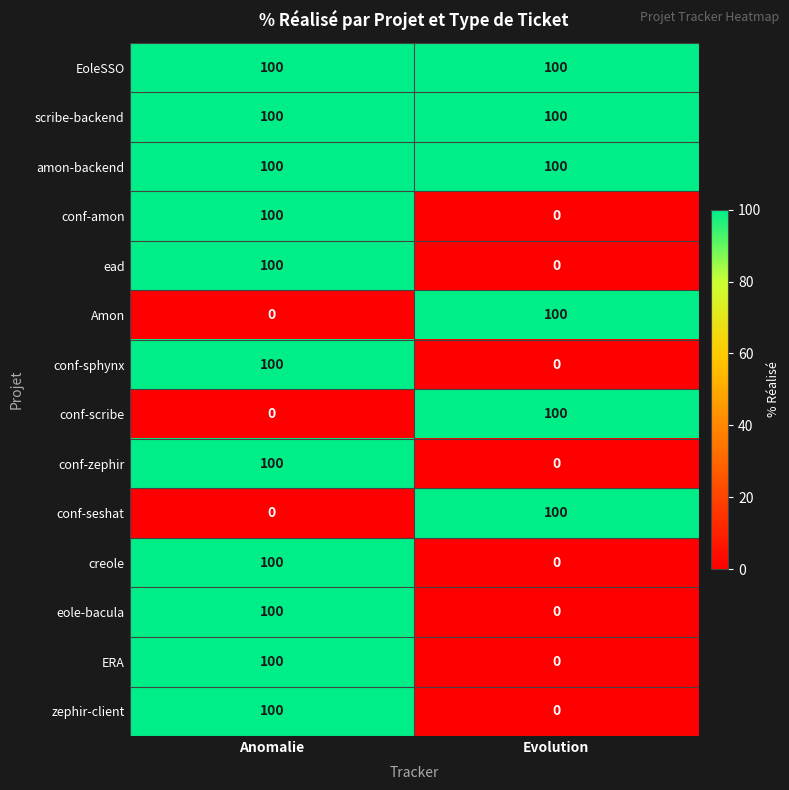

The ERA series shows 0 at Evolution. True or false?

True